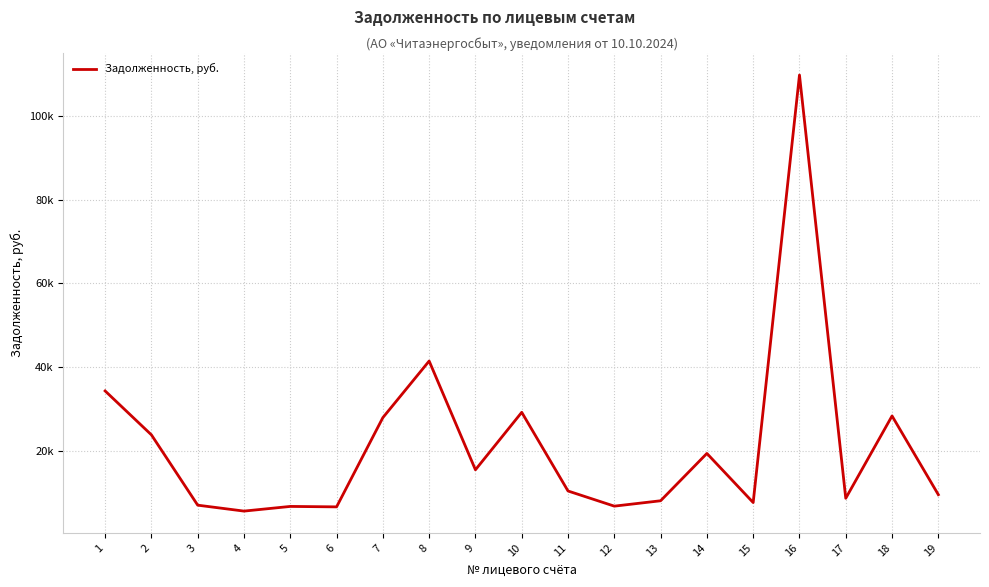

At which category does the data reach its first local peak?

5